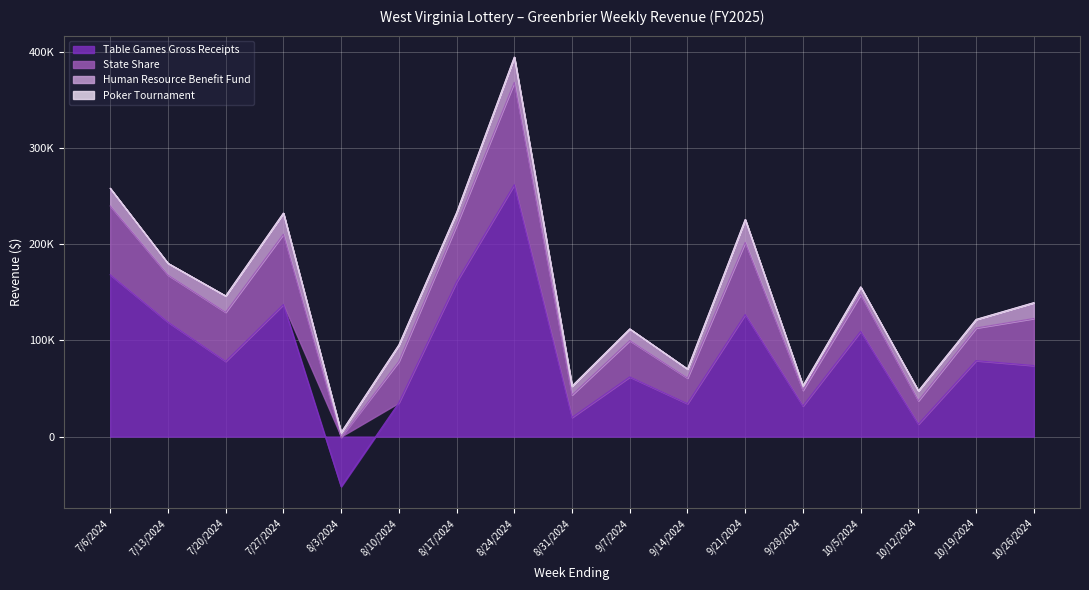

Reading right to left, extract all data points from this chart.

Table Games Gross Receipts: 73840.0	78929.5	12947.5	109361.2	31810.5	126839.5	34257.0	62011.0	19924.5	261778.0	160770.8	35132.5	-52035.0	137274.5	78163.8	119014.0	168153.5
State Share: 48921.3	33945.1	24283.2	38176.8	16243.0	74987.2	26587.8	37771.2	23329.8	106362.7	58861.3	42968.2	-1100.4	73065.2	51076.1	48906.4	71506.4
Human Resource Benefit Fund: 16333.1	8794.4	10280.2	8003.2	4754.3	23783.7	9415.1	12152.0	9190.5	26230.5	13058.3	17070.1	4250.2	21919.5	16954.3	12185.1	18352.8
Poker Tournament: 110.0	160.0	0.0	0.0	0.0	0.0	0.0	0.0	0.0	0.0	0.0	0.0	0.0	0.0	0.0	0.0	0.0